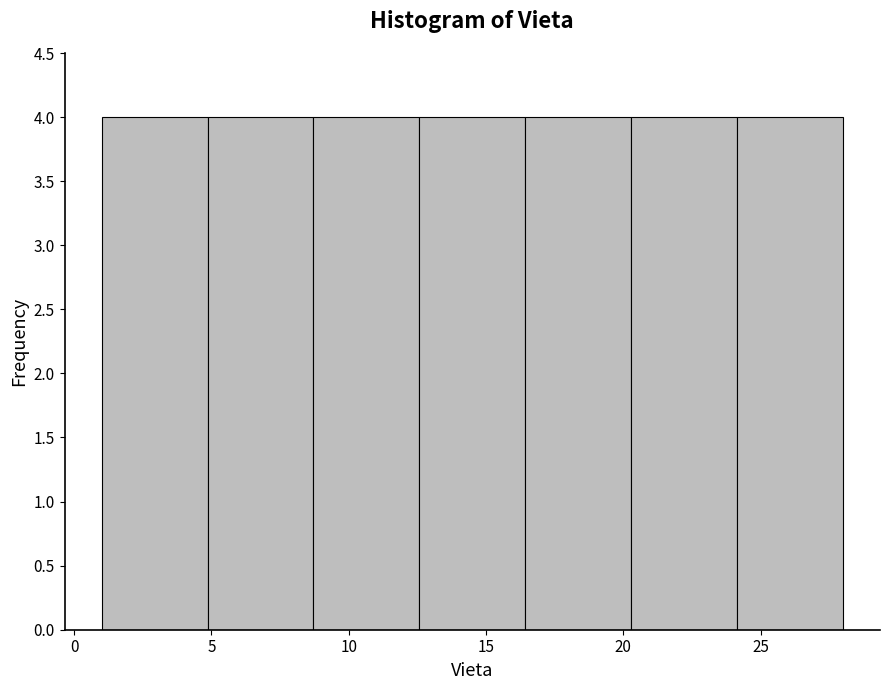

Reading left to right, list every bar in this chart as the range it spans on the x-axis followed by its height. Neither the bar edges nor the heights are printed on the chart, so give them approximately, as read against the axes.

1.0 to 5.0: 4
5.0 to 8.5: 4
8.5 to 12.5: 4
12.5 to 16.5: 4
16.5 to 20.5: 4
20.5 to 24.0: 4
24.0 to 28.0: 4